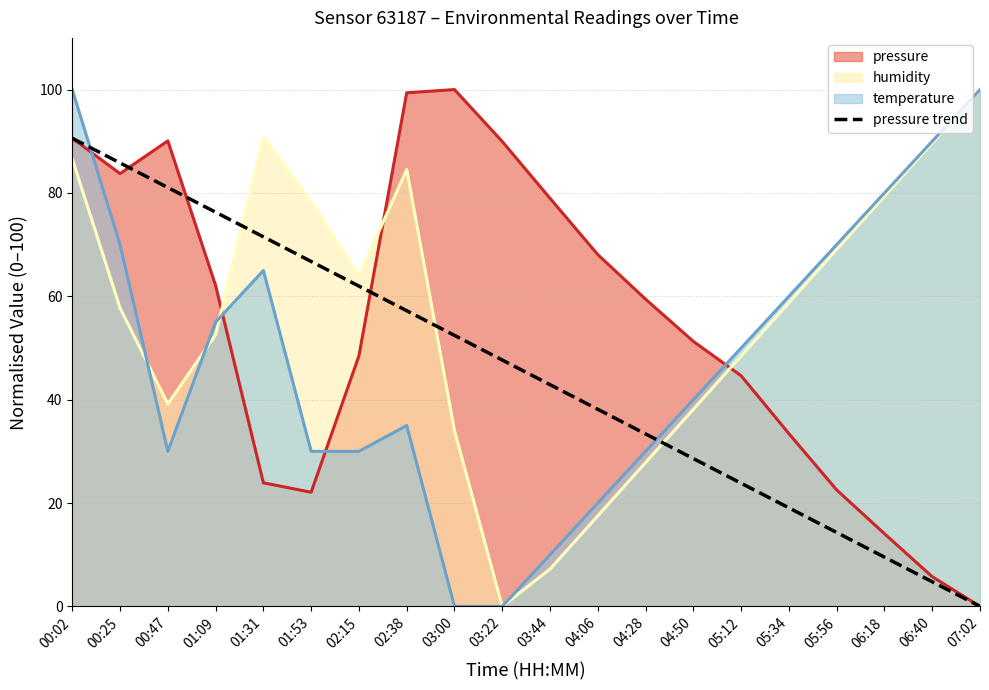

List the labels in order of pressure trend value, largest first.

00:02, 00:25, 00:47, 01:09, 01:31, 01:53, 02:15, 02:38, 03:00, 03:22, 03:44, 04:06, 04:28, 04:50, 05:12, 05:34, 05:56, 06:18, 06:40, 07:02